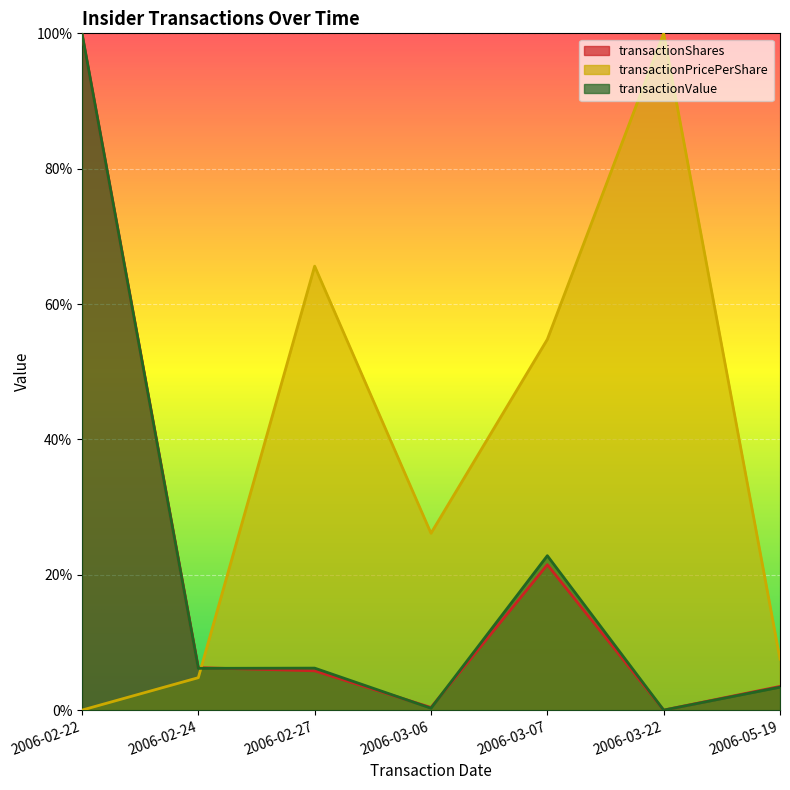

How many interior local peaks does the transactionValue series have?

2